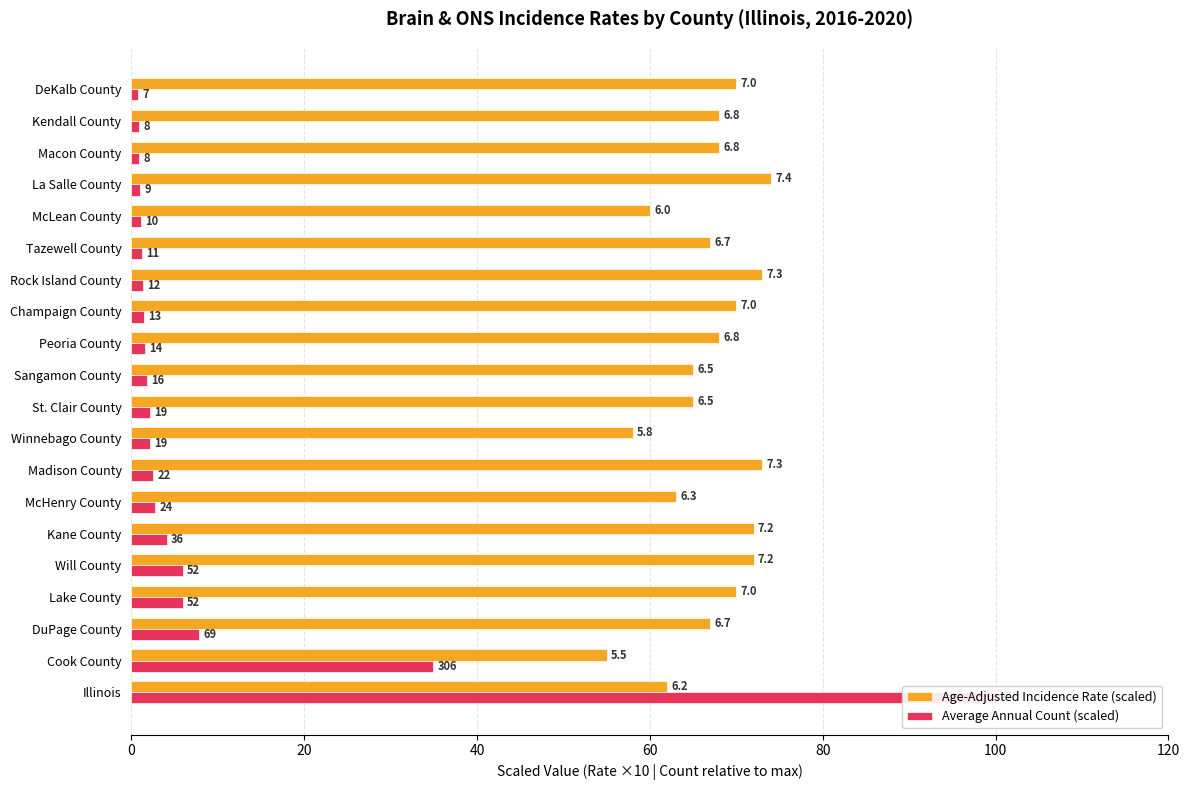

What is the value of the Average Annual Count (scaled) bar at the 12th from the left?

1.6